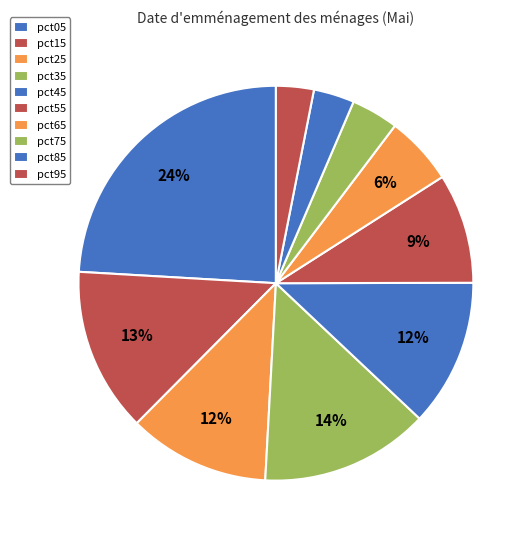

How many segments does this pie chart have?

10